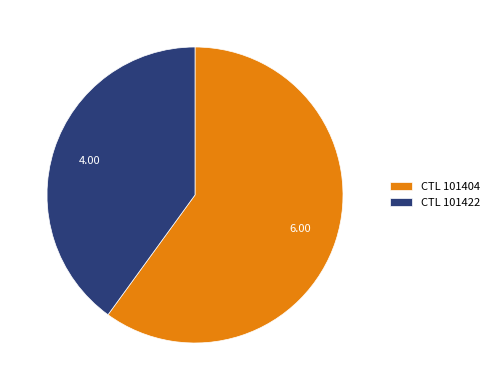

Is the sum of CTL 101404 and CTL 101422 greater than half?

Yes